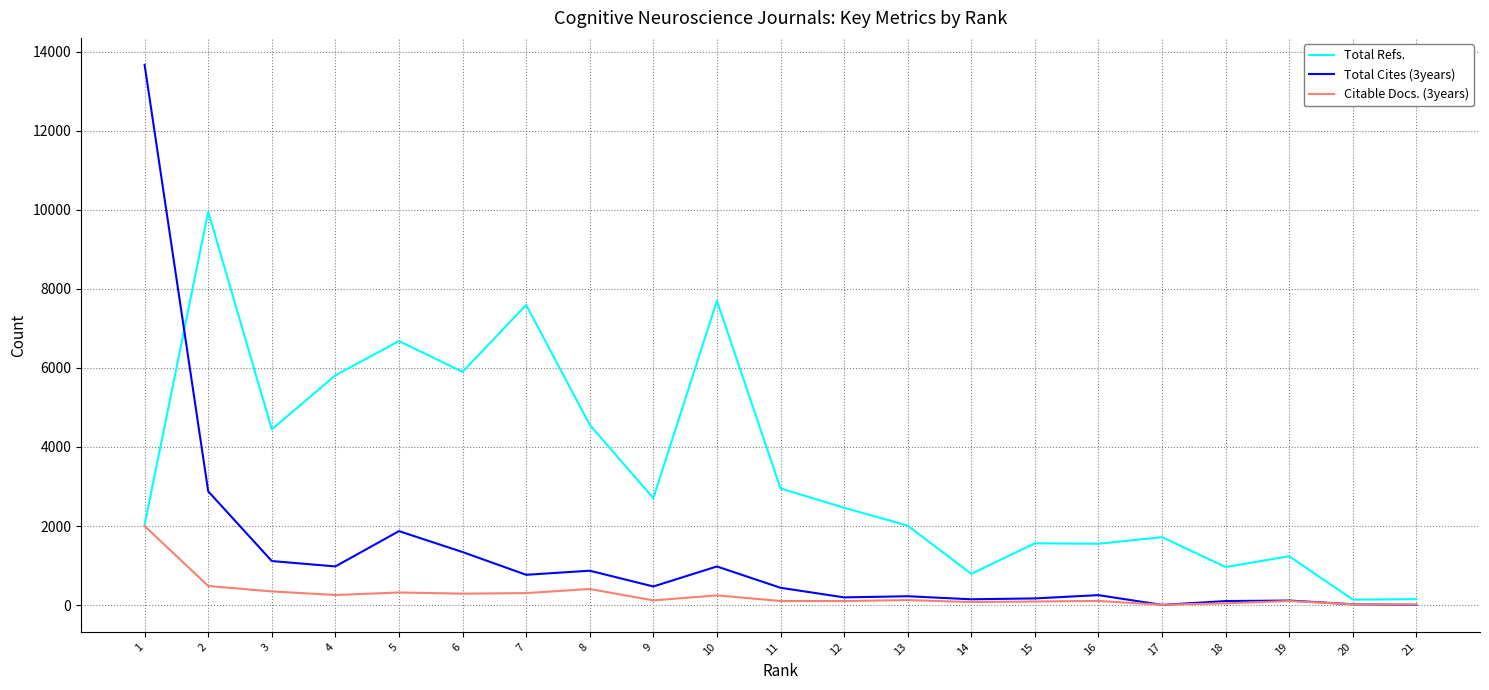

Between 5 and 20, which series saw the biggest shift?

Total Refs.